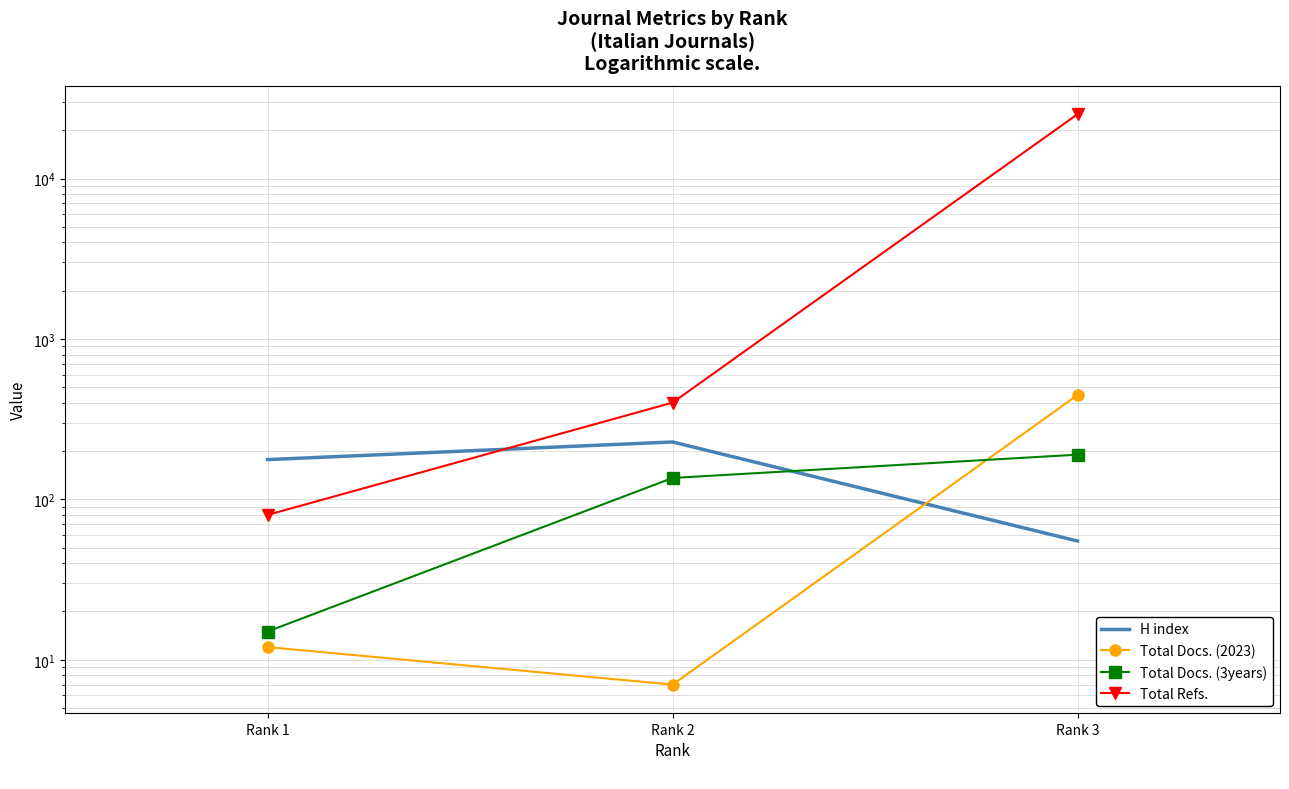

The Total Docs. (2023) series shows 18 at Rank 1. True or false?

False